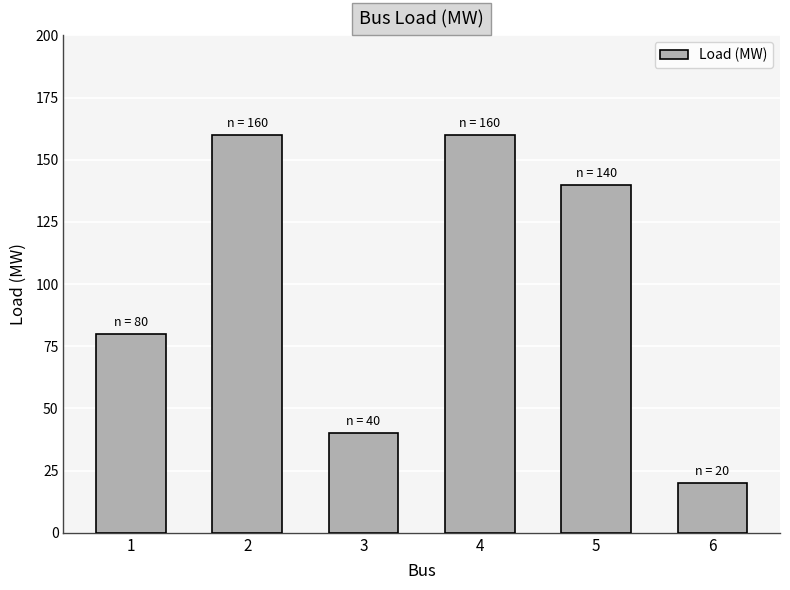

Reading left to right, what are all the values shown in this chart?

1=80	2=160	3=40	4=160	5=140	6=20